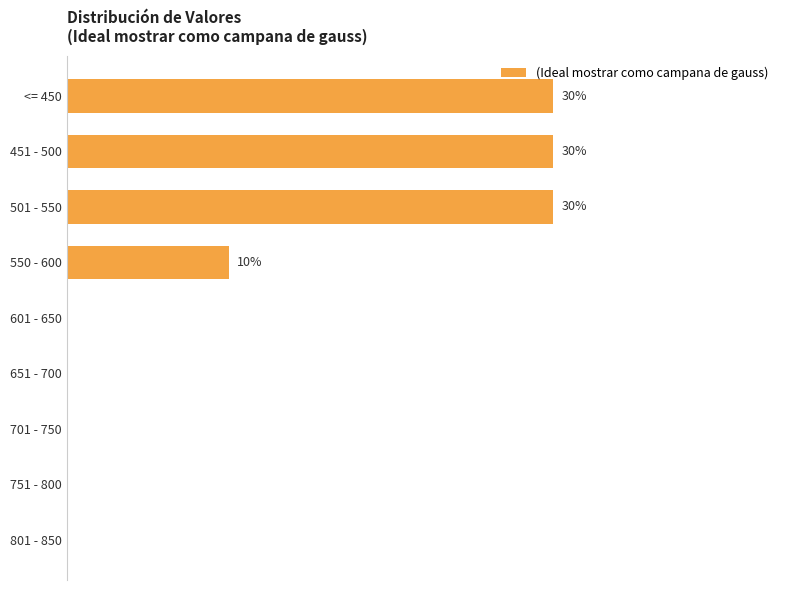

What is the difference between the maximum and minimum values?

0.3